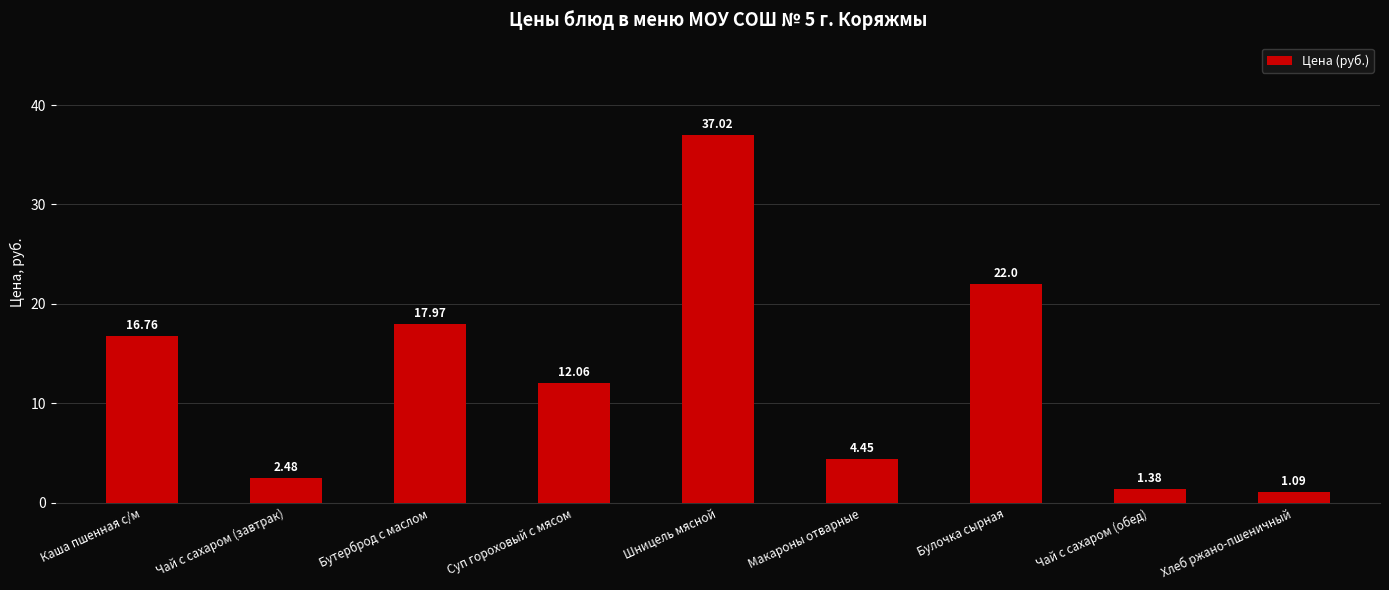

True or false: the data shows 18.0 at Бутерброд с маслом.

True